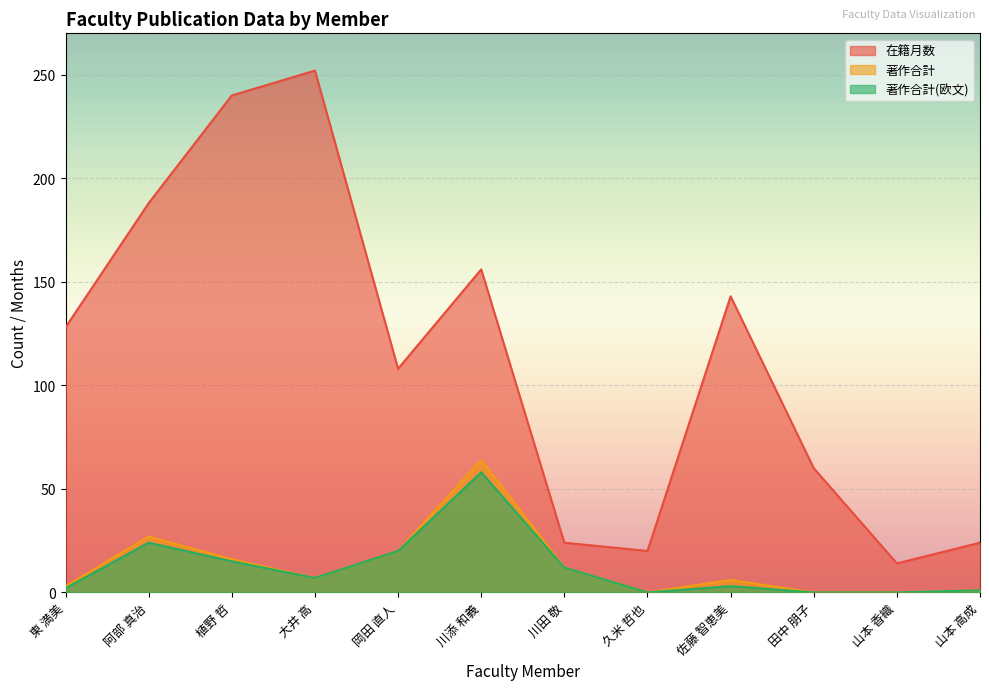

How many data points in 著作合計 are less than 7?

6